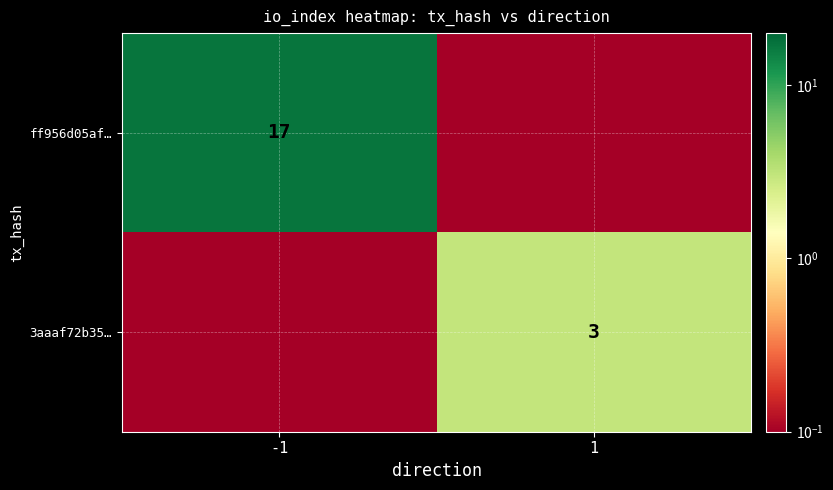

What is the difference between the highest and lowest values at -1?

17.0